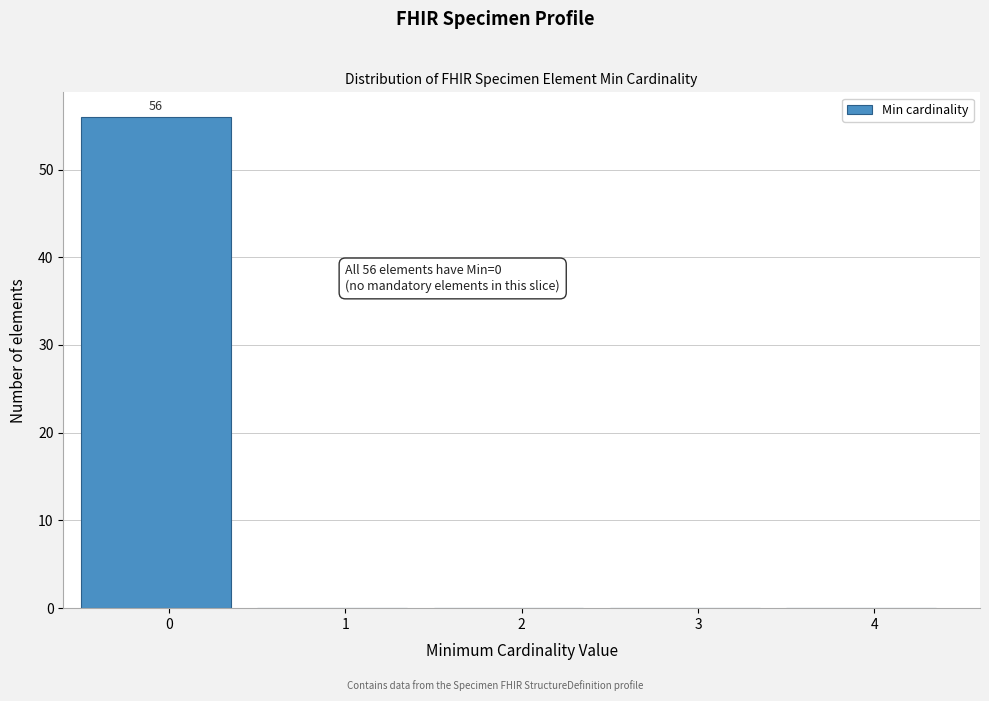

Reading left to right, list all the values displayed in this chart.

0=56	1=0	2=0	3=0	4=0